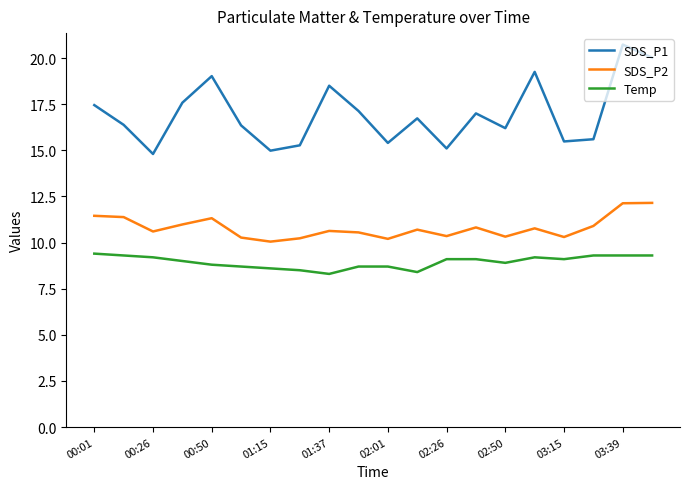

What is the difference between the maximum and minimum values in the Temp series?

1.1